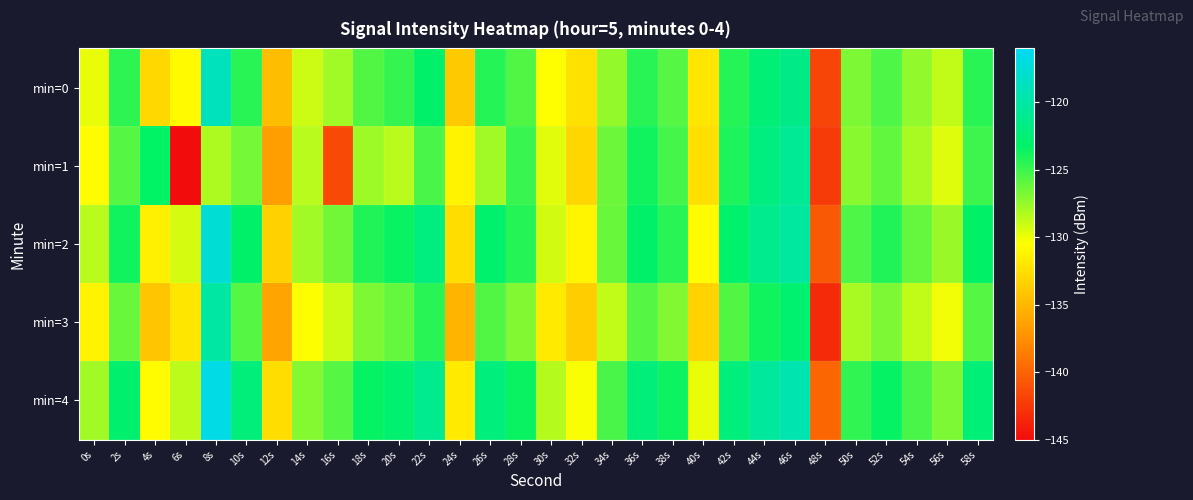

Which series has the widest spread of values?

min=1